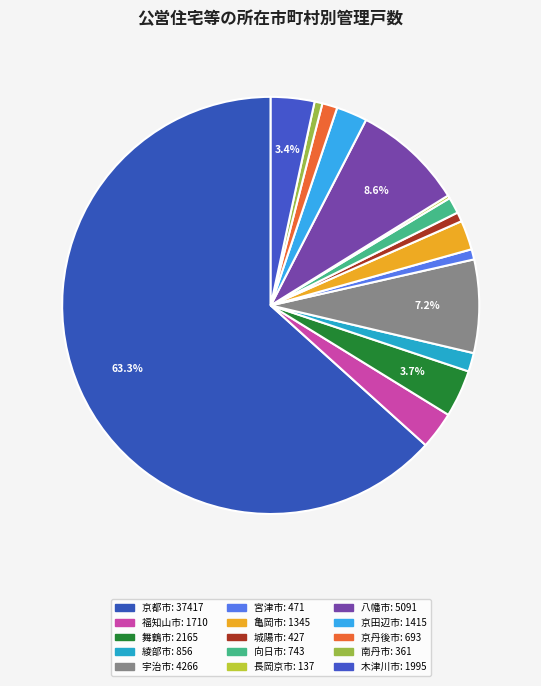

Is it true that 舞鶴市 is 10% of the pie?

False